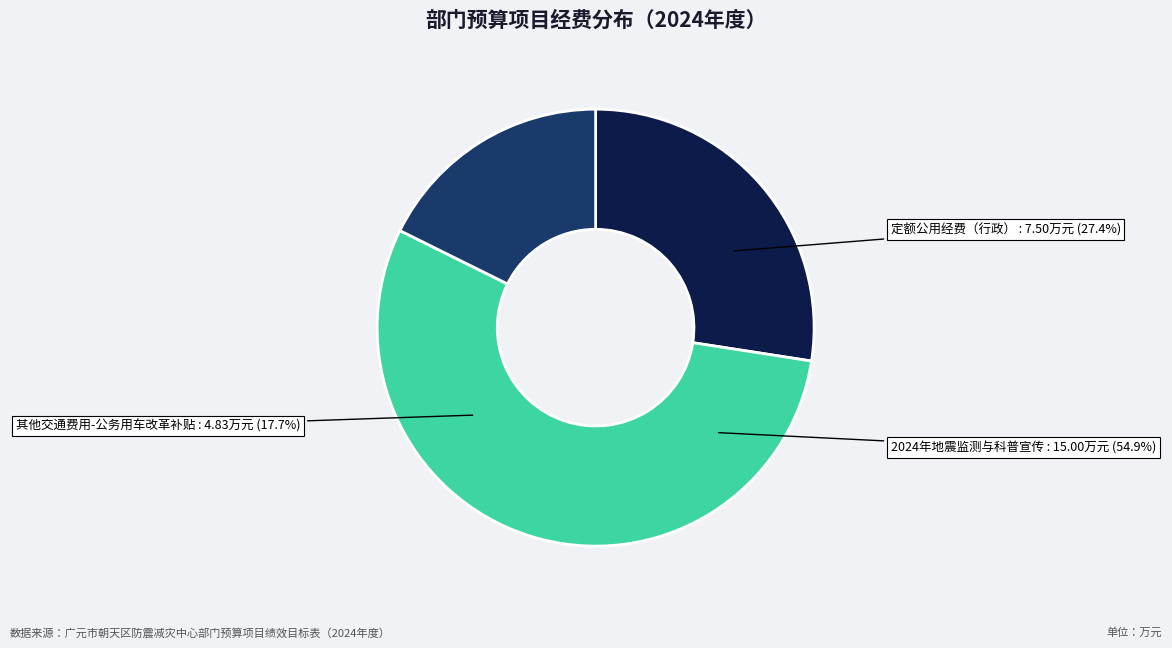

Is there a majority slice in this chart?

Yes